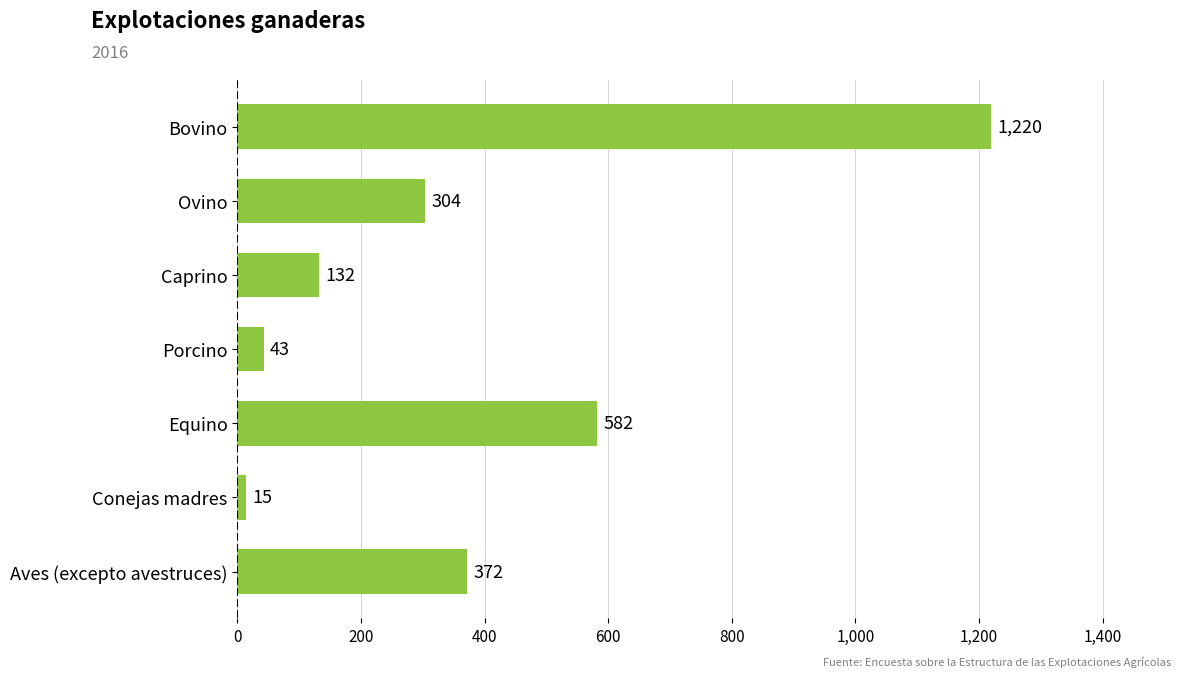

Where is the data nearest to the value 617?

Equino